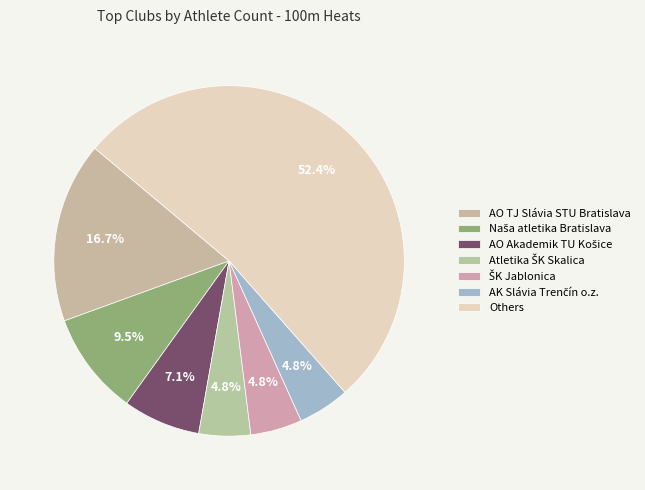

How many slices are in this pie chart?

7